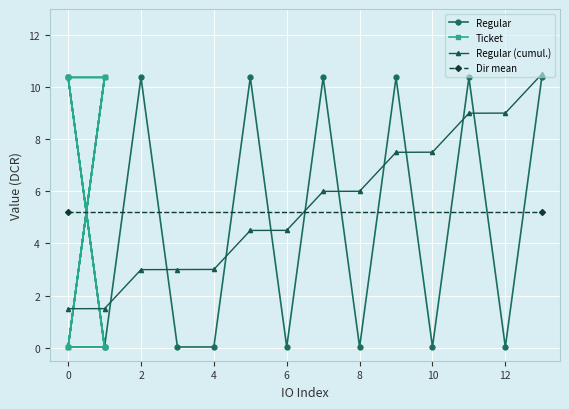

The Regular (cumul.) series shows 4.0 at 2. True or false?

False